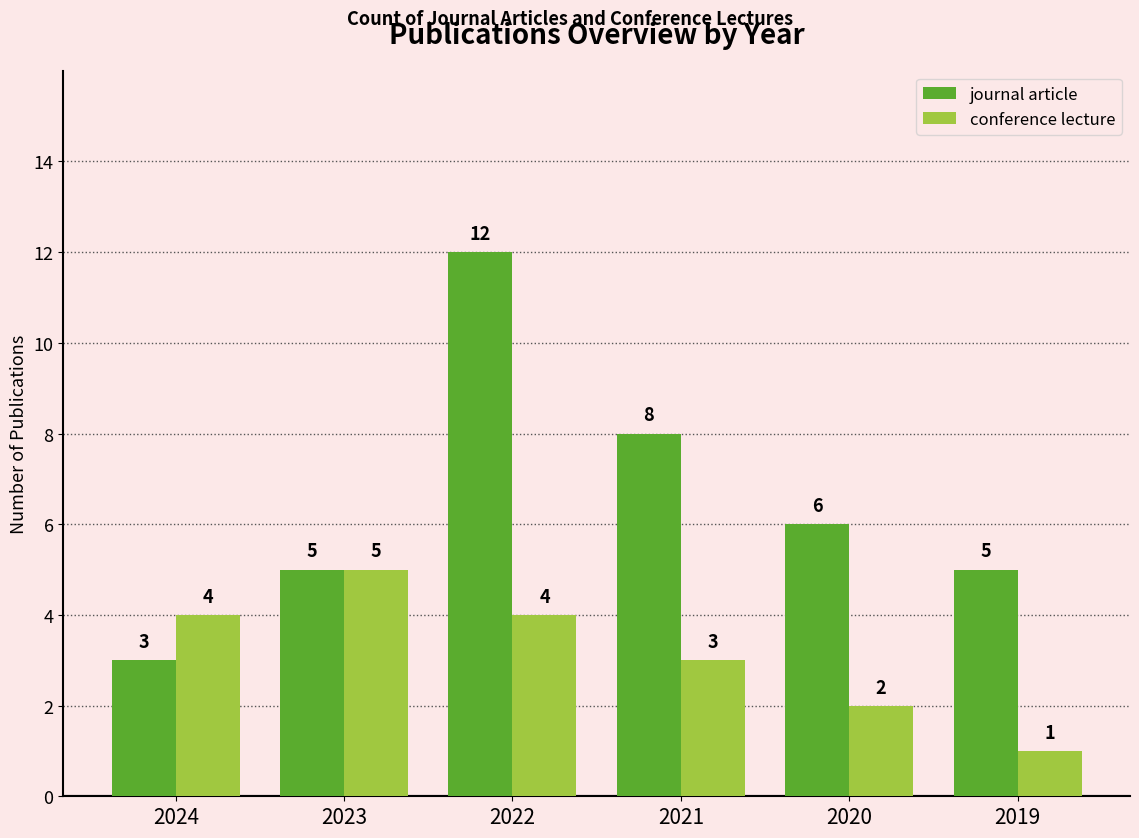

What is the average value of the conference lecture series?

3